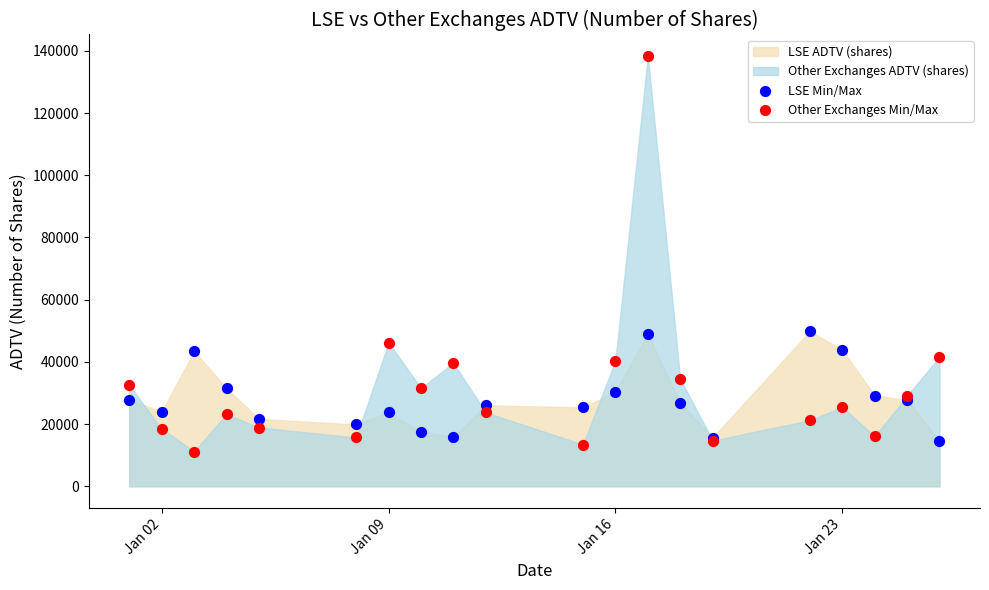

Which series reaches the maximum Y coordinate?

Other Exchanges Min/Max